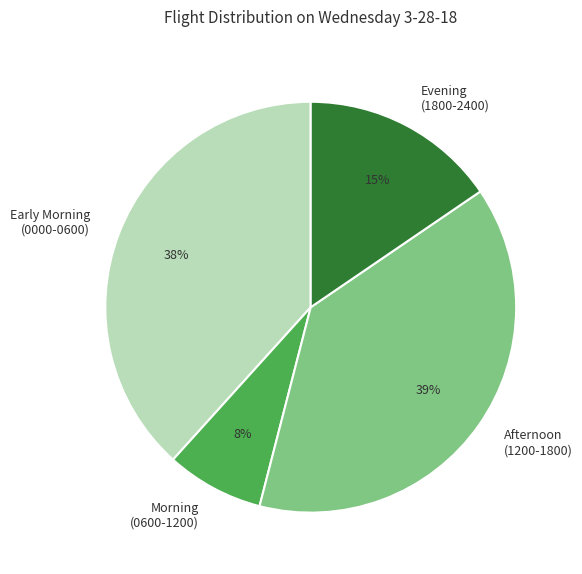

Which has a higher value, Afternoon (1200-1800) or Evening (1800-2400)?

Afternoon (1200-1800)